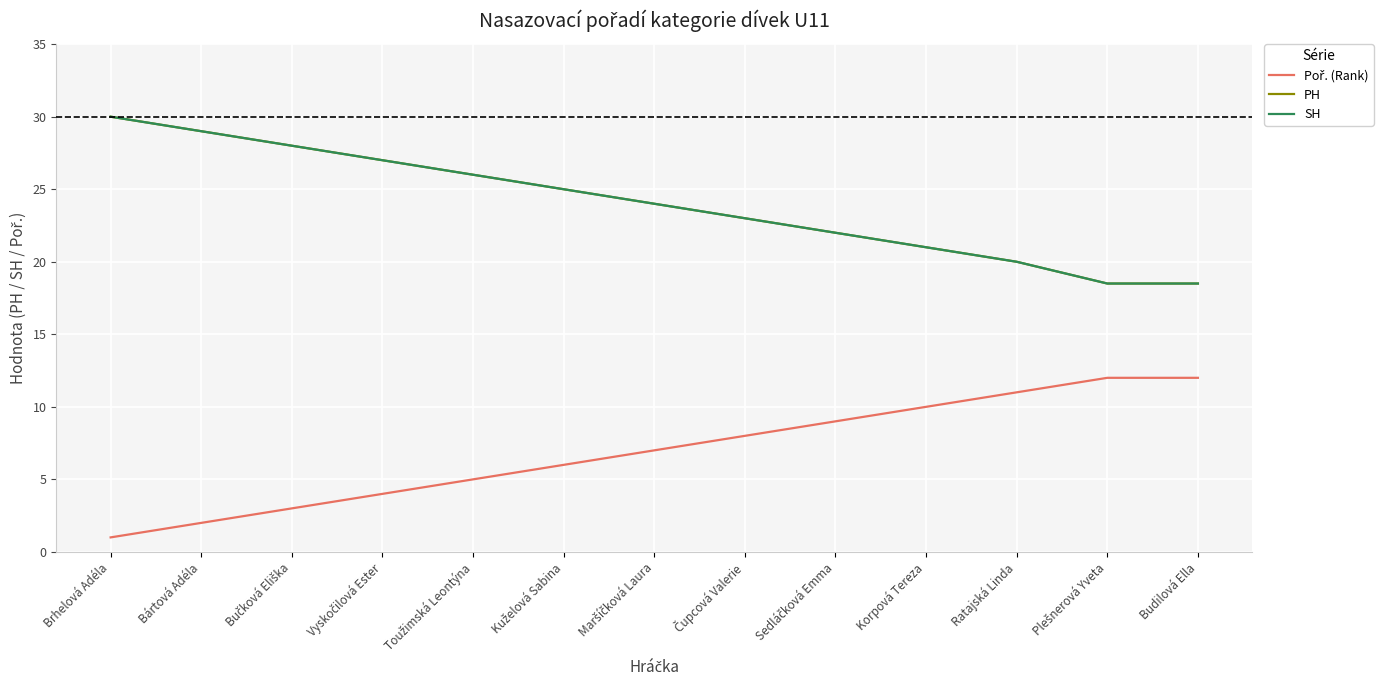

What is the difference between the Poř. (Rank) values at Korpová Tereza and Ratajská Linda?

1.0